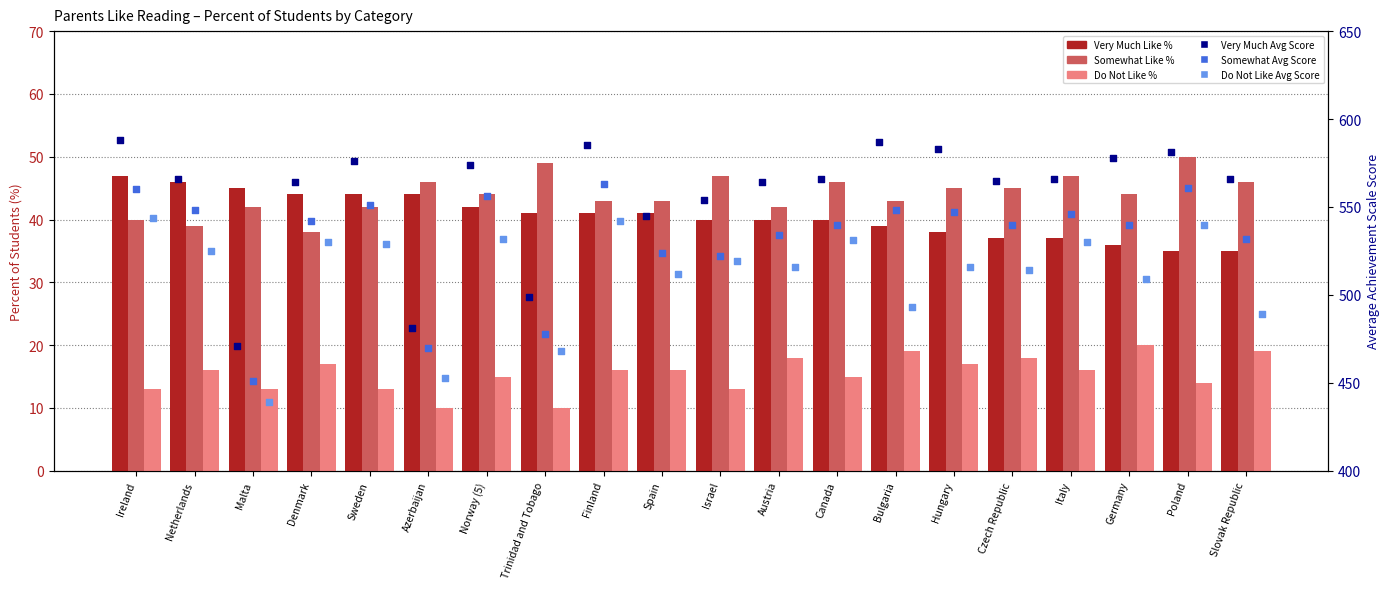

Is the value of Very Much Avg Score at Norway (5) greater than the value of Do Not Like Avg Score at Bulgaria?

Yes